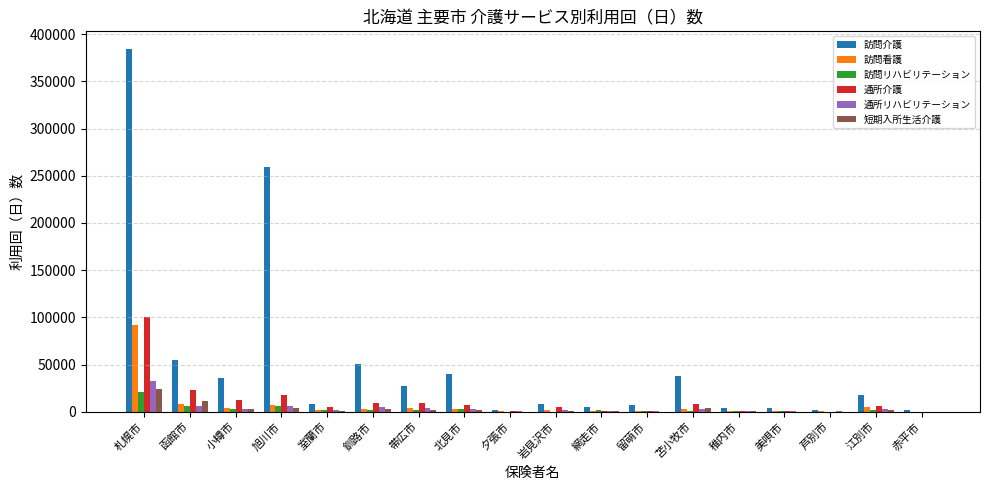

At which label does 通所介護 reach its peak?

札幌市